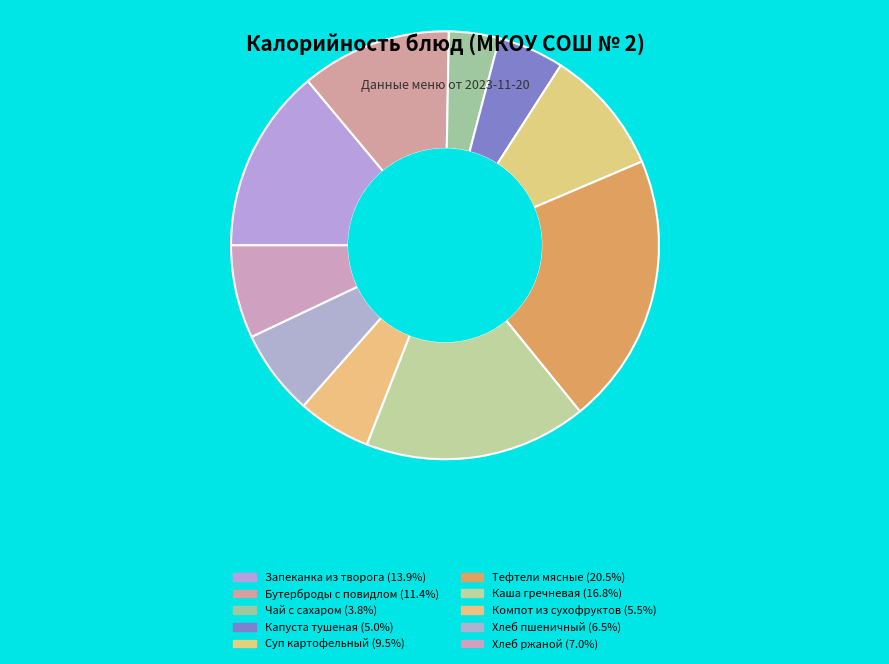

How many slices are in this pie chart?

10